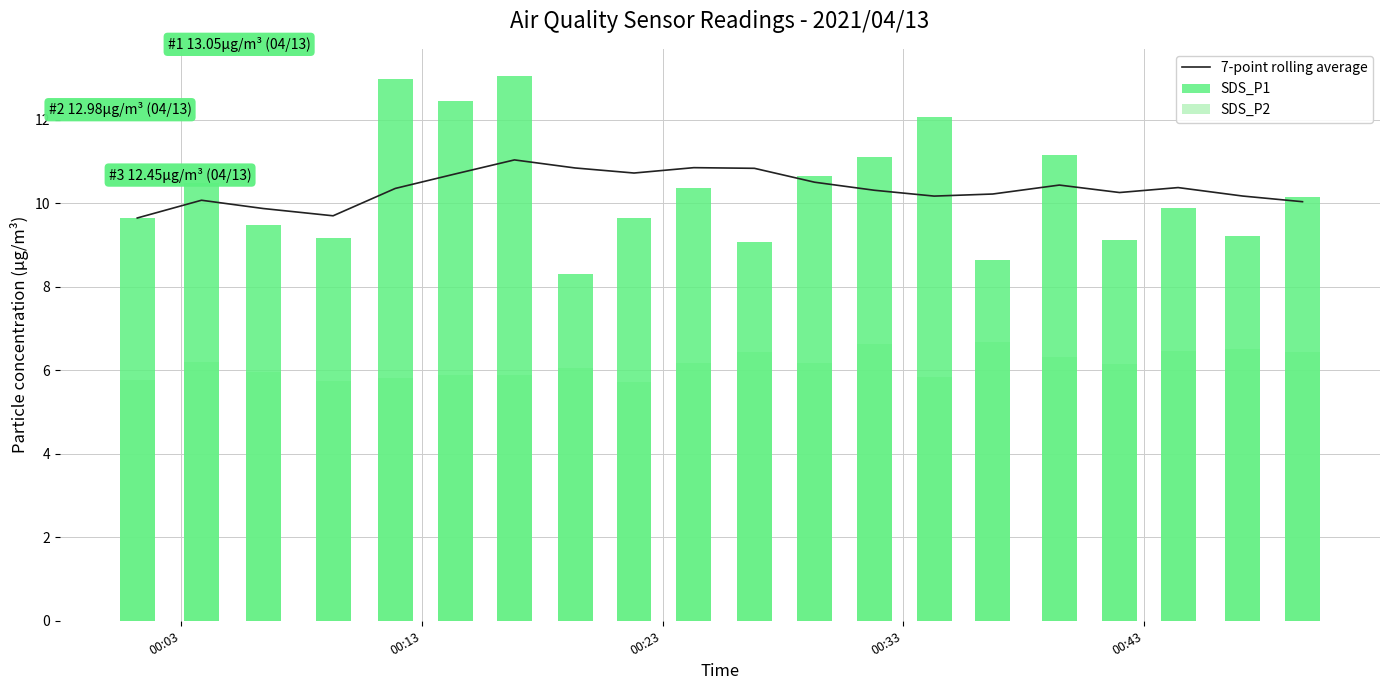

At how many categories does at least one series exceed 5?

20